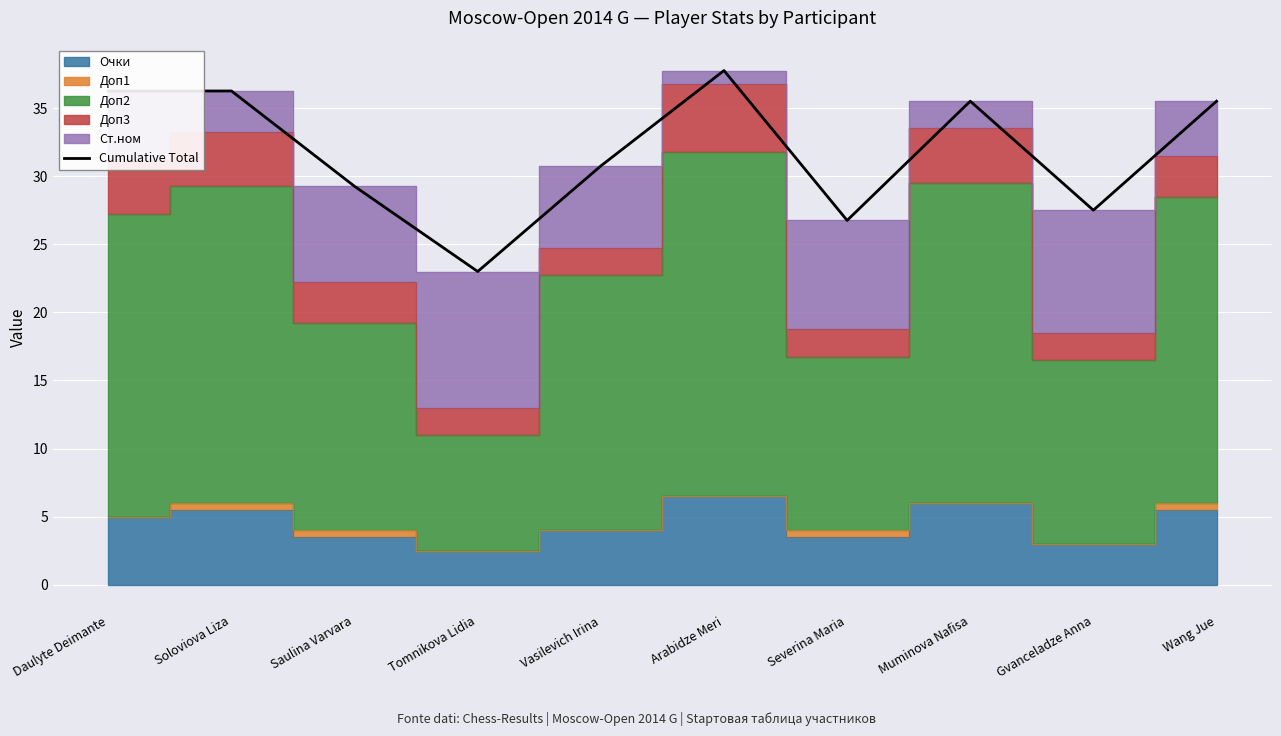

List the labels in order of value, largest first.

Arabidze Meri, Daulyte Deimante, Soloviova Liza, Muminova Nafisa, Wang Jue, Vasilevich Irina, Saulina Varvara, Gvanceladze Anna, Severina Maria, Tomnikova Lidia